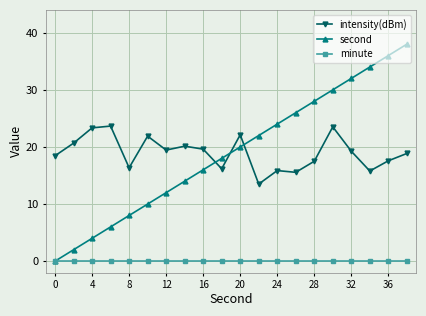

What is the value of the intensity(dBm) point at the 16th from the left?

23.5